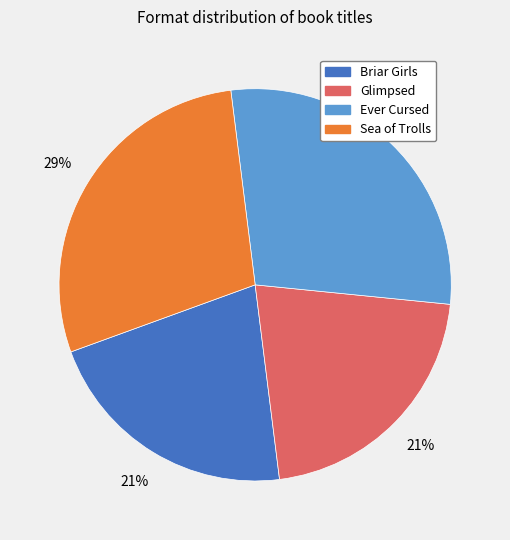

How many slices are in this pie chart?

4